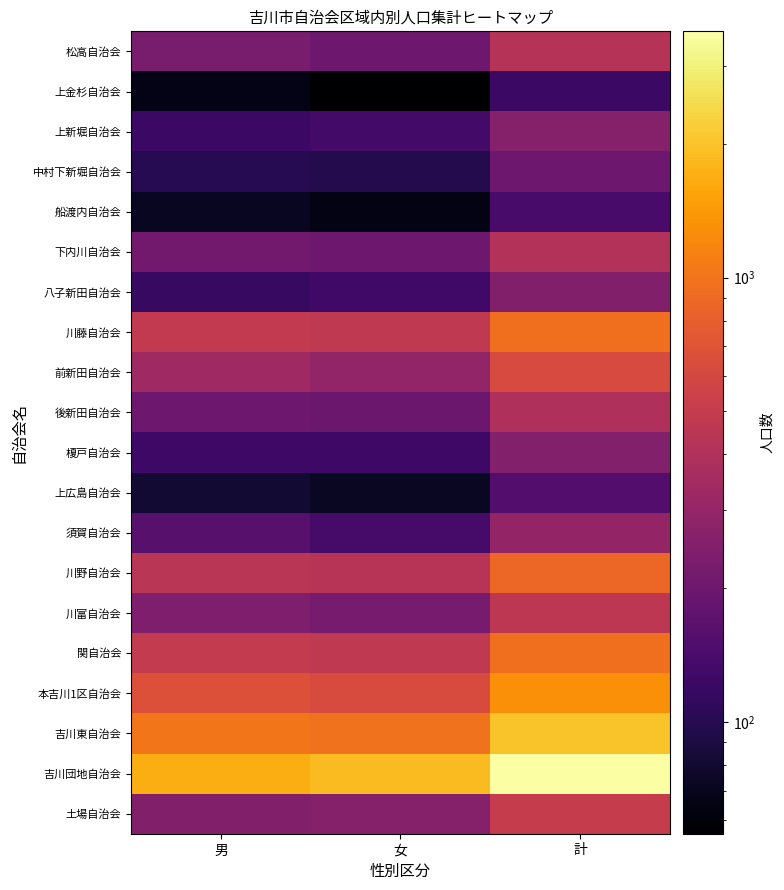

Which series changed the most between 男 and 計?

吉川団地自治会